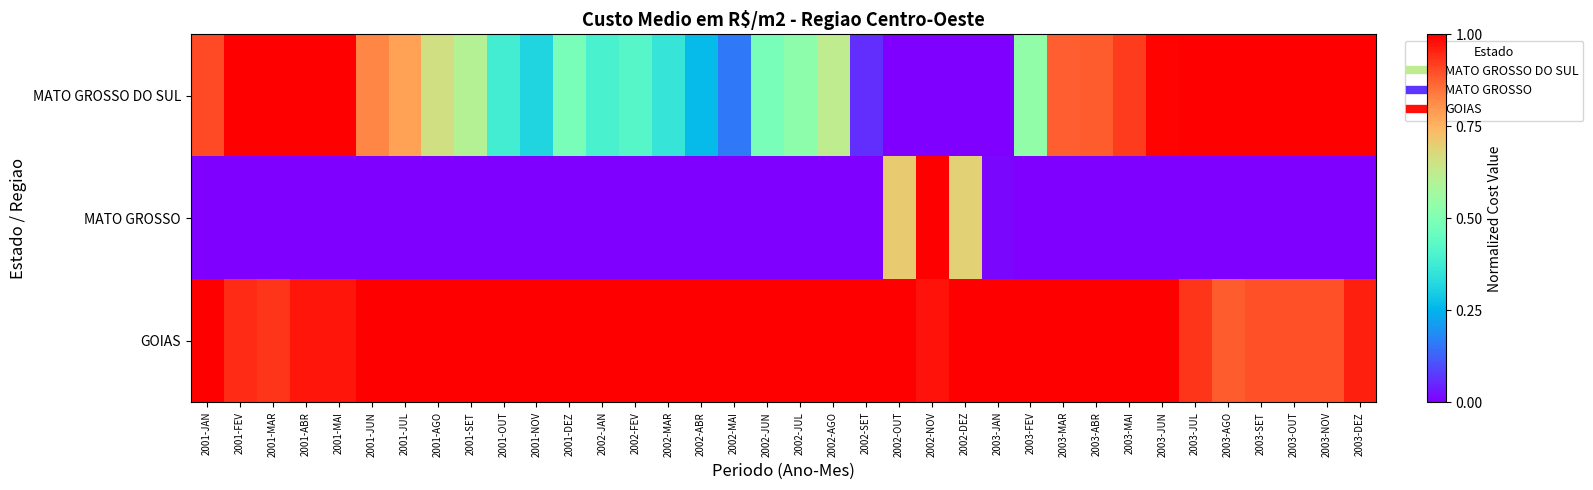

Between 2002-JAN and 2003-MAI, which series saw the biggest shift?

MATO GROSSO DO SUL